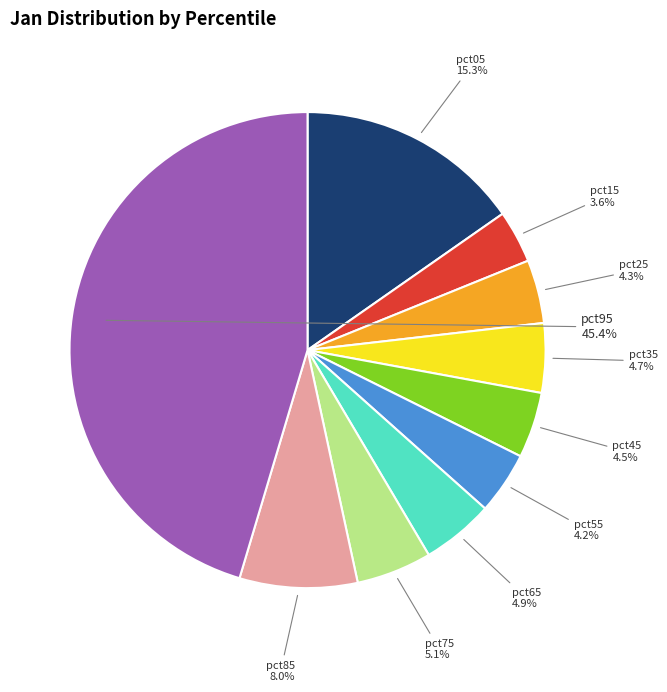

Which category has the biggest portion of the pie?

pct95